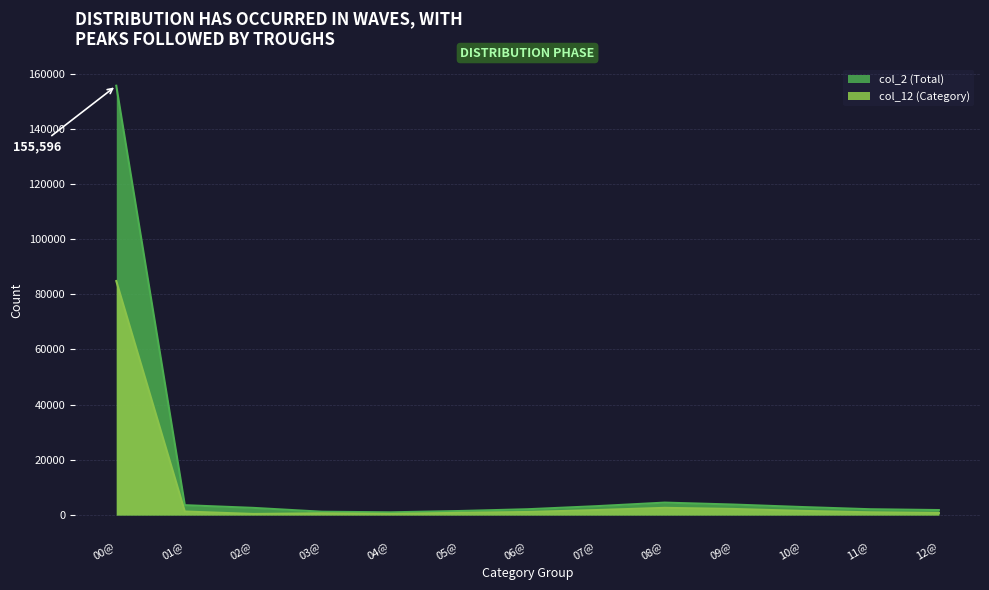

Where does the col_12 (Category) series first go above 1100?

00@